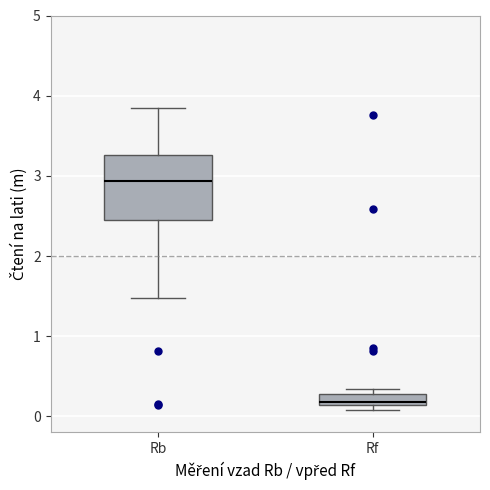

Where does the median line of the box for Rb sit on the y-axis? The values are not printed on the chart, so give them approximately, as read against the axis.

2.9